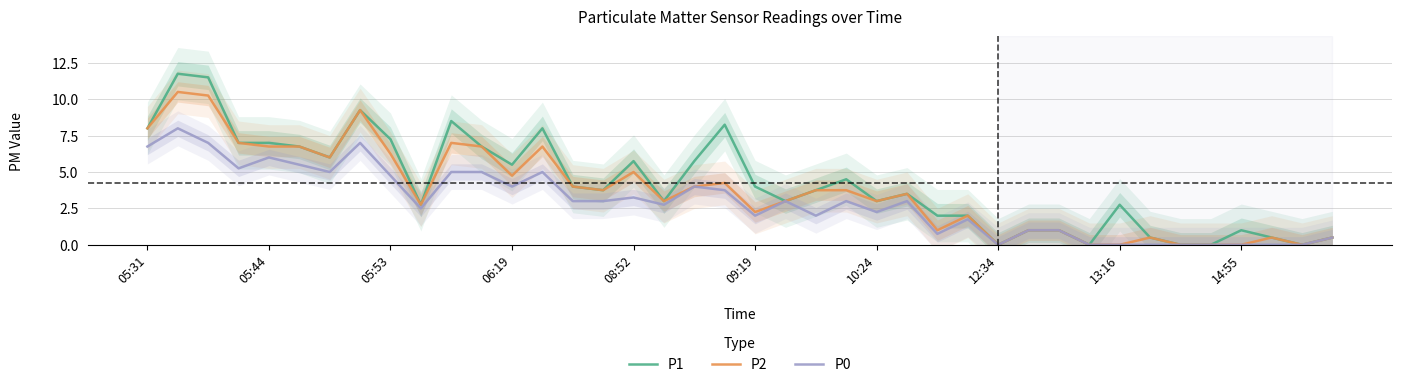

Which has a higher value, 27 or 19?

19